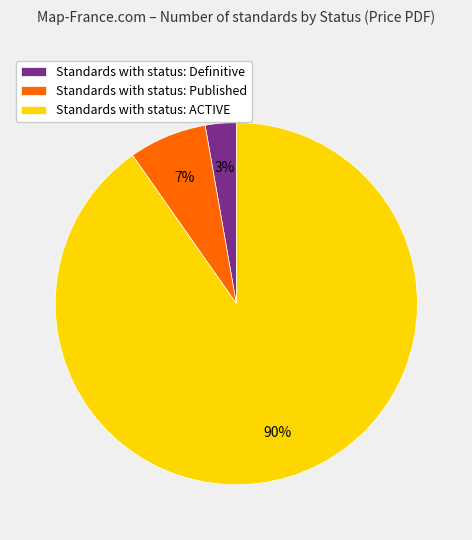

Does any single category account for the majority?

Yes